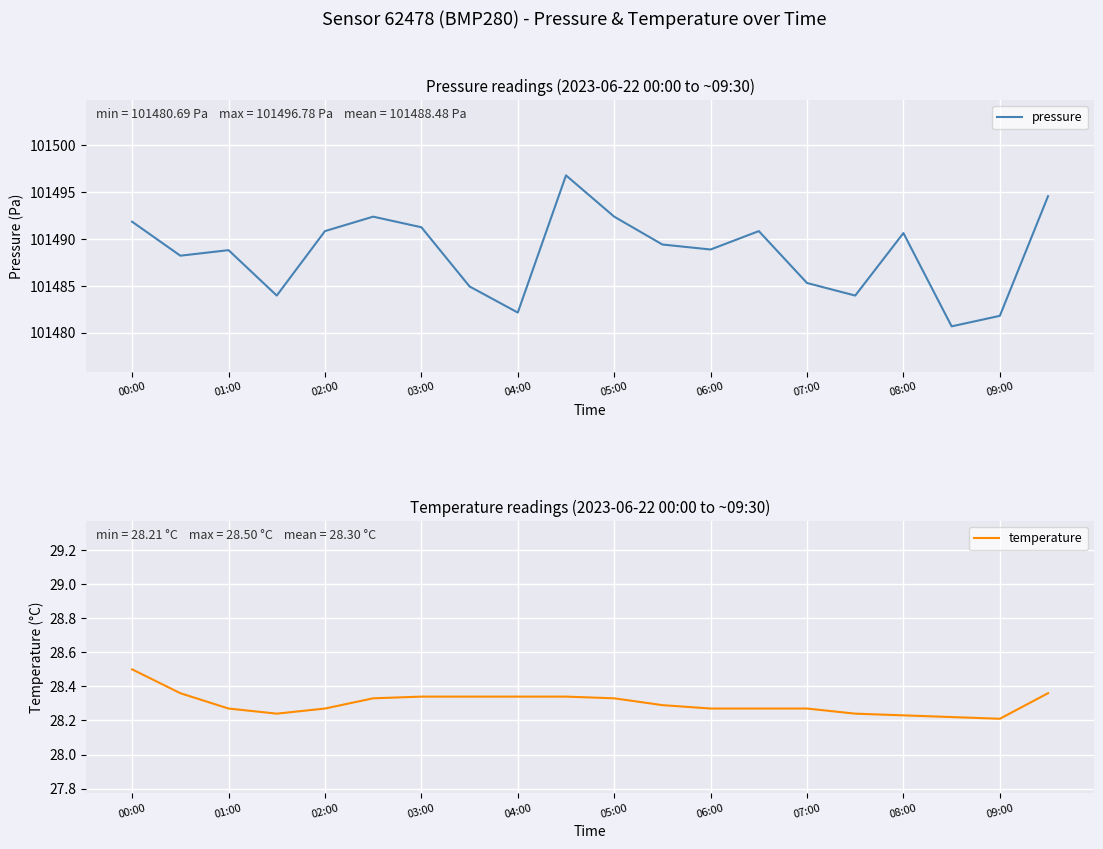

At how many categories does at least one series exceed 92327?

20